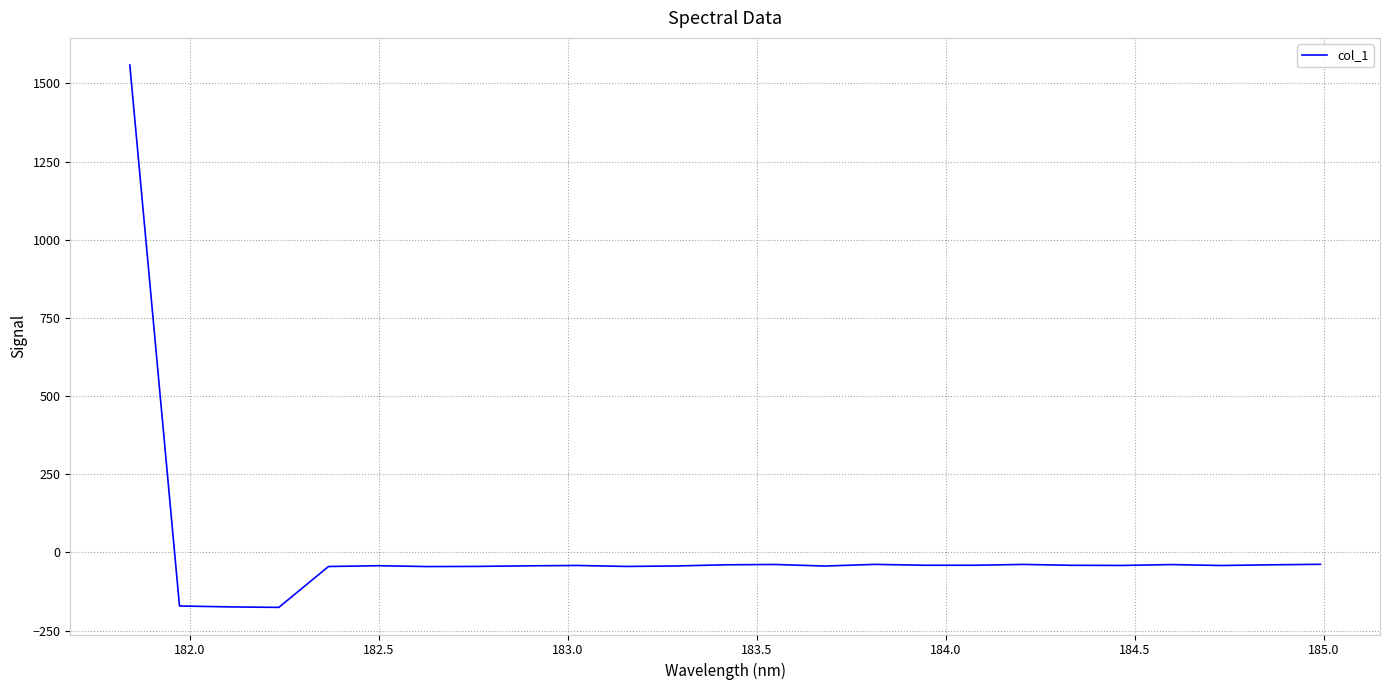

What is the greatest value displayed?

1559.1